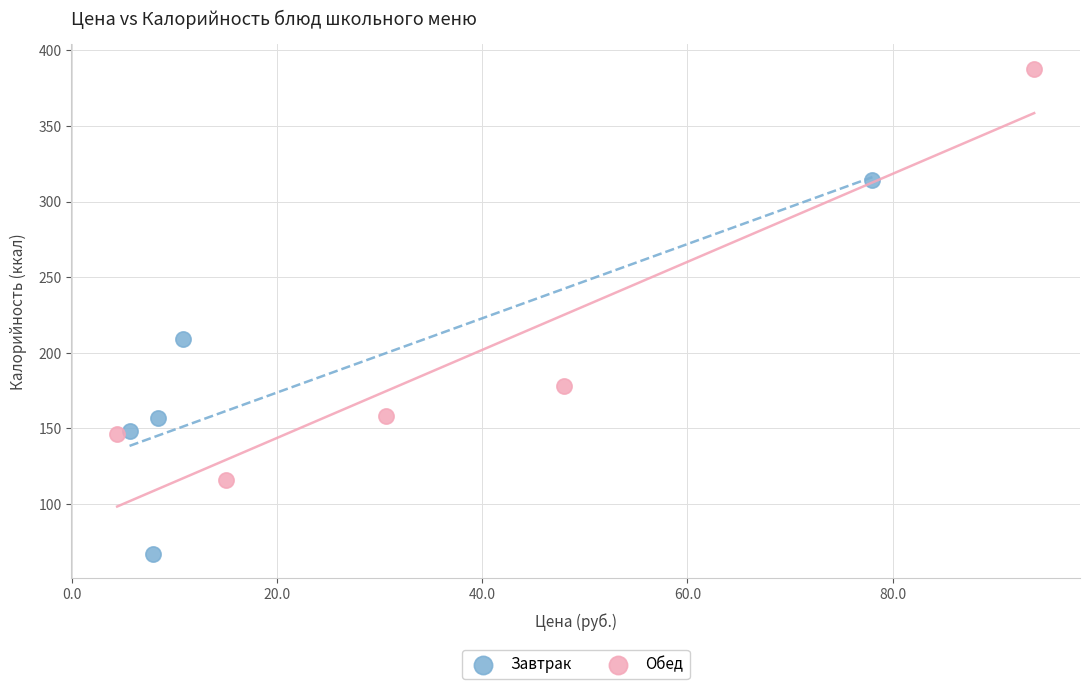

What are all the series names shown in the legend?

Завтрак, Обед